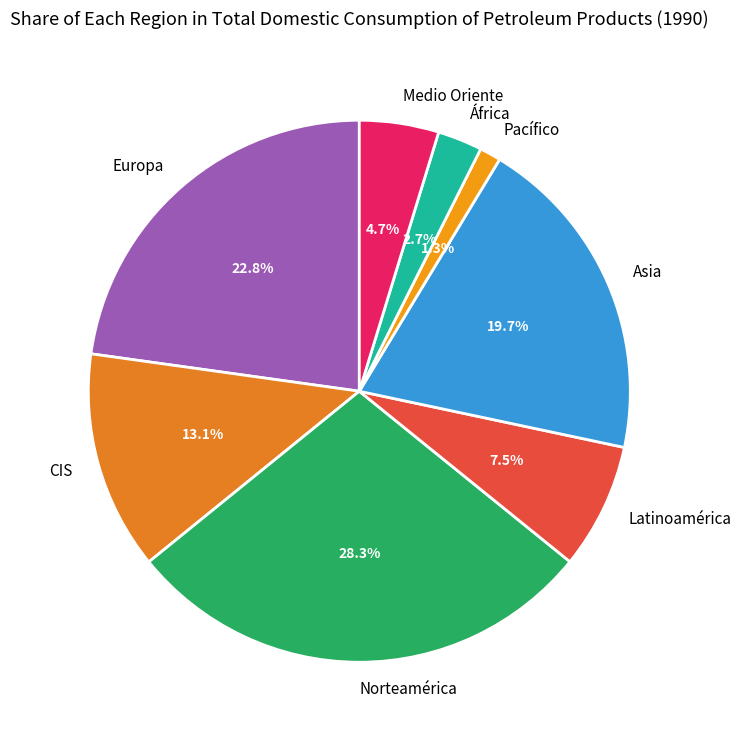

Count the number of slices in the pie.

8